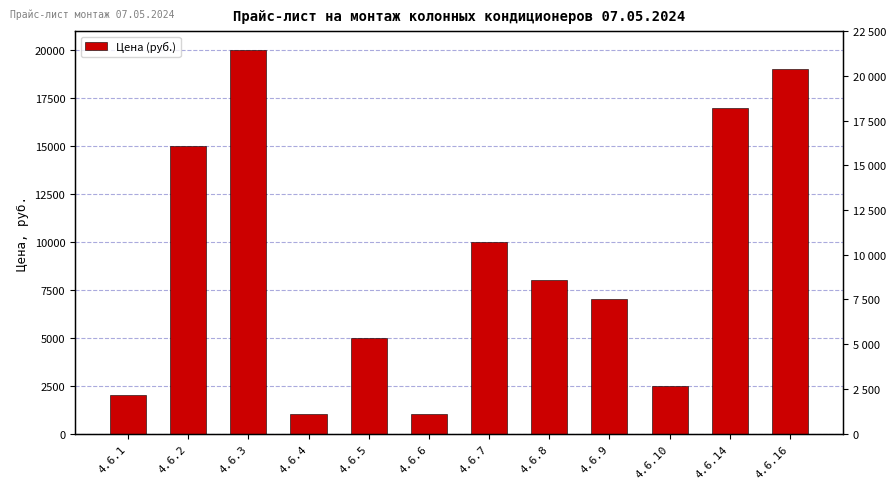

What is the sum of the values at 4.6.4 and 4.6.14?

18000